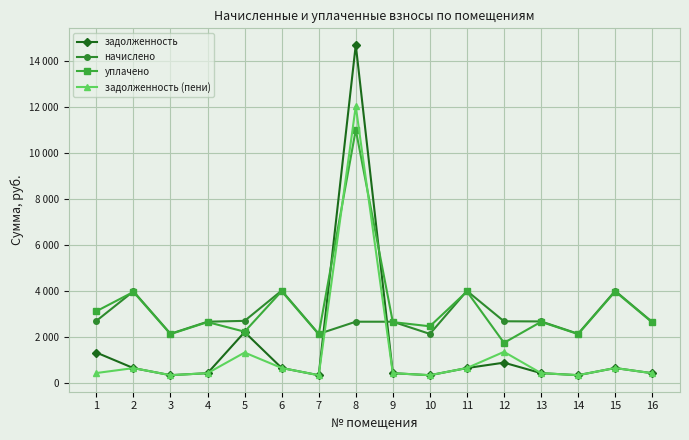

What is the difference between the highest and lowest values at 9?

2231.6